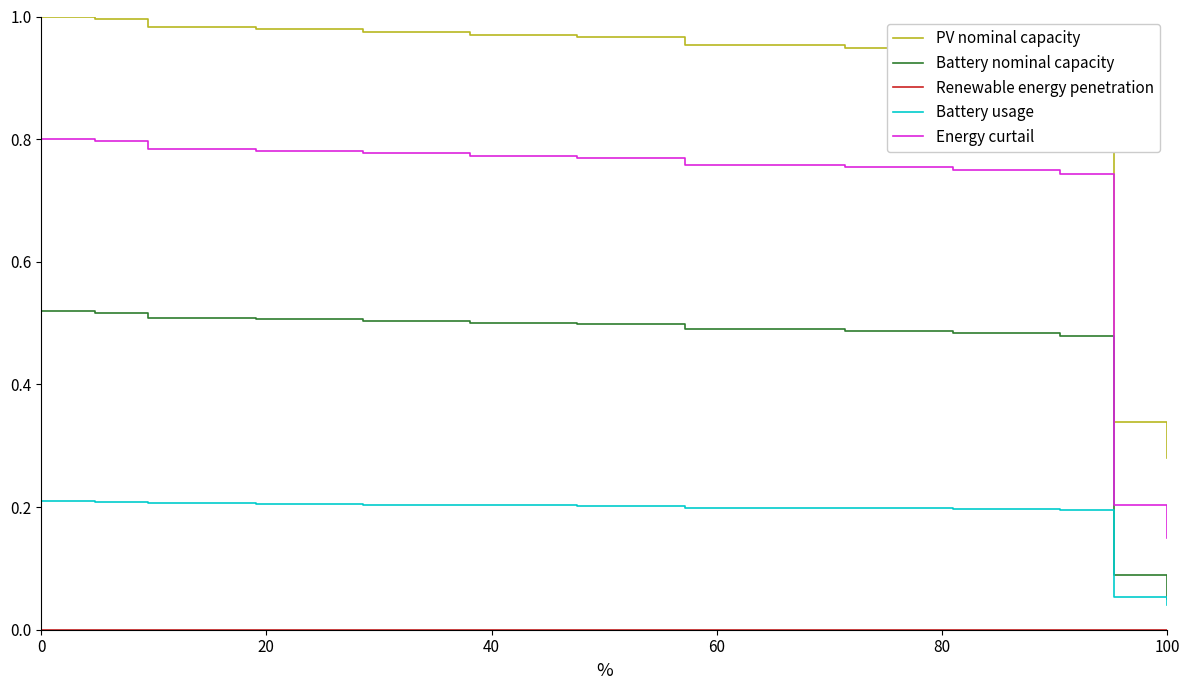

How many lines are shown in the chart?

5